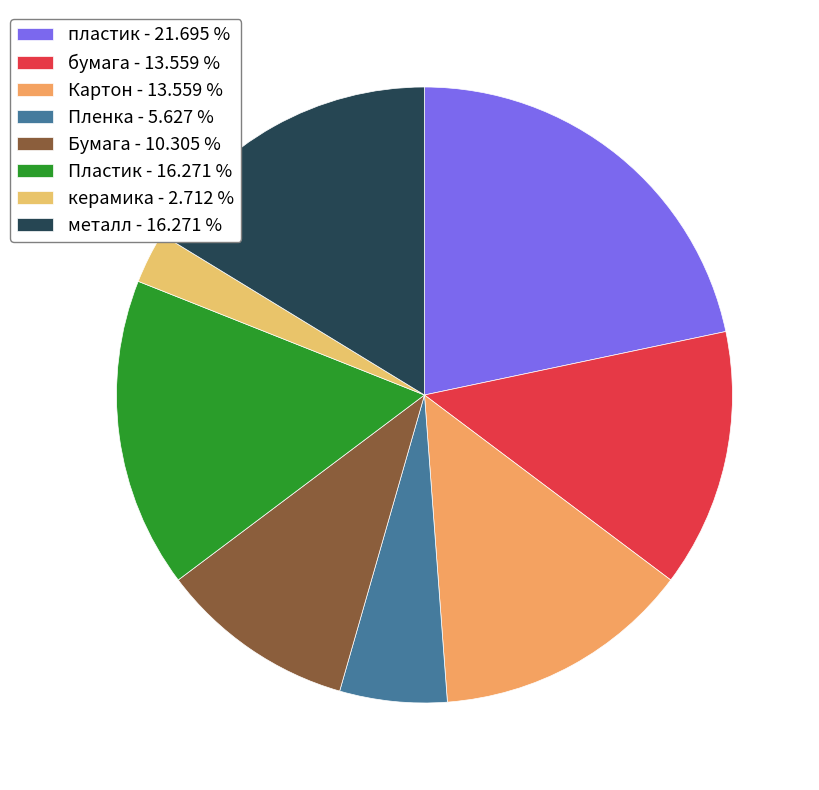

To the nearest percent, what is the combined percentage of керамика and Пленка?

8%